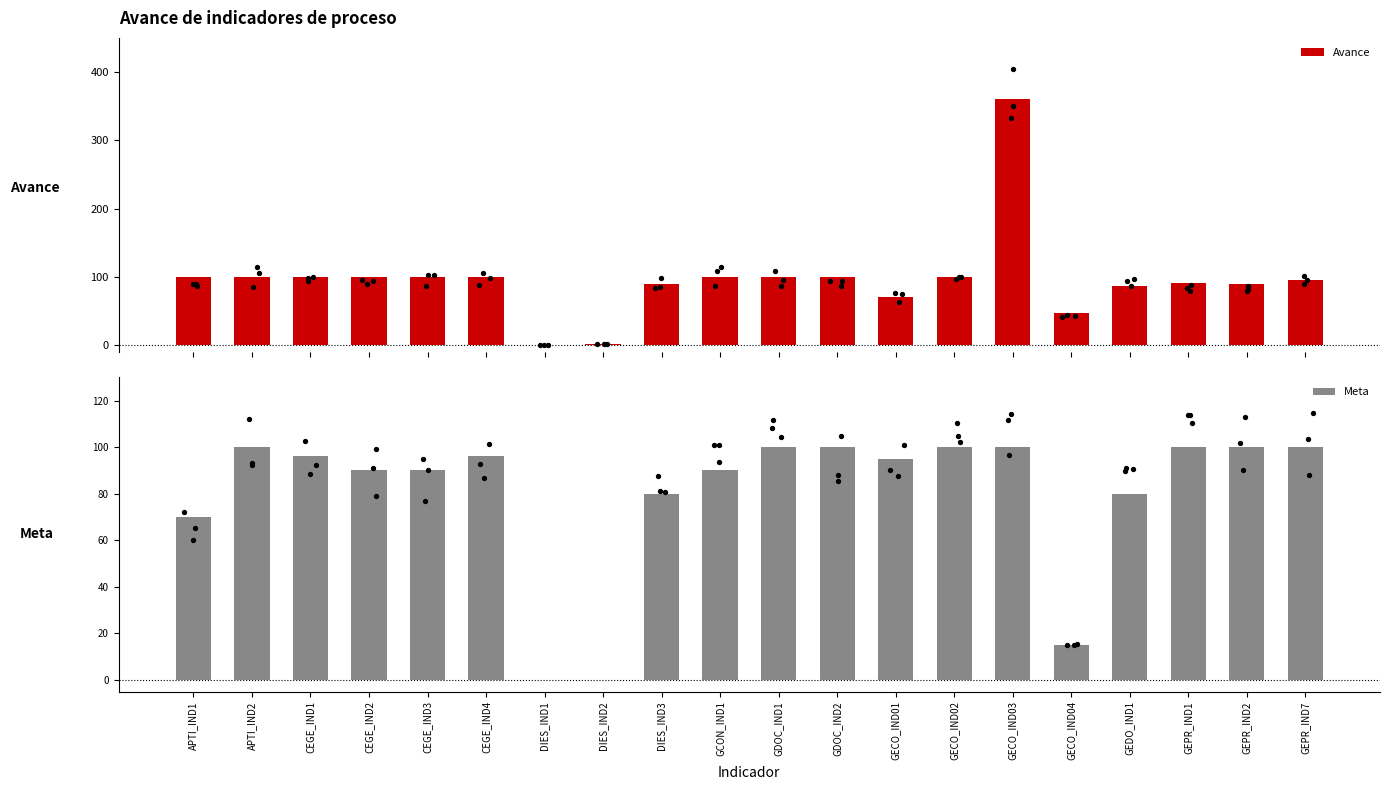

Is the value of Avance at APTI_IND2 greater than the value of Meta at APTI_IND1?

Yes